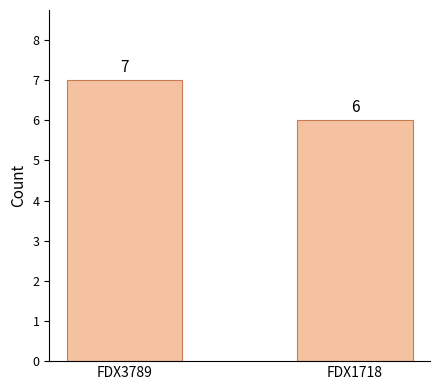

What is the value of the 2nd bar from the left?

6